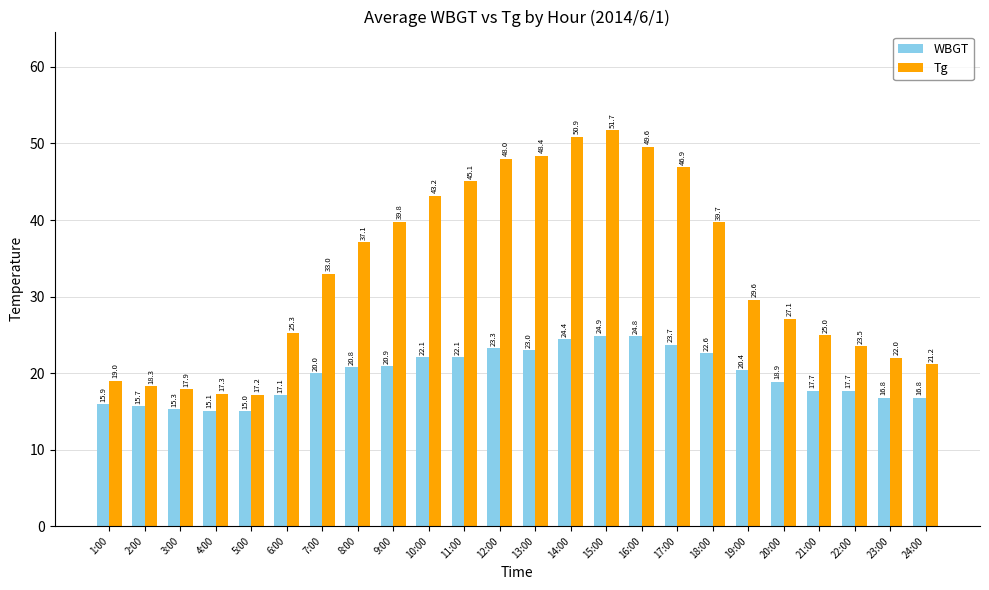

At which label is Tg closest to 34?

7:00